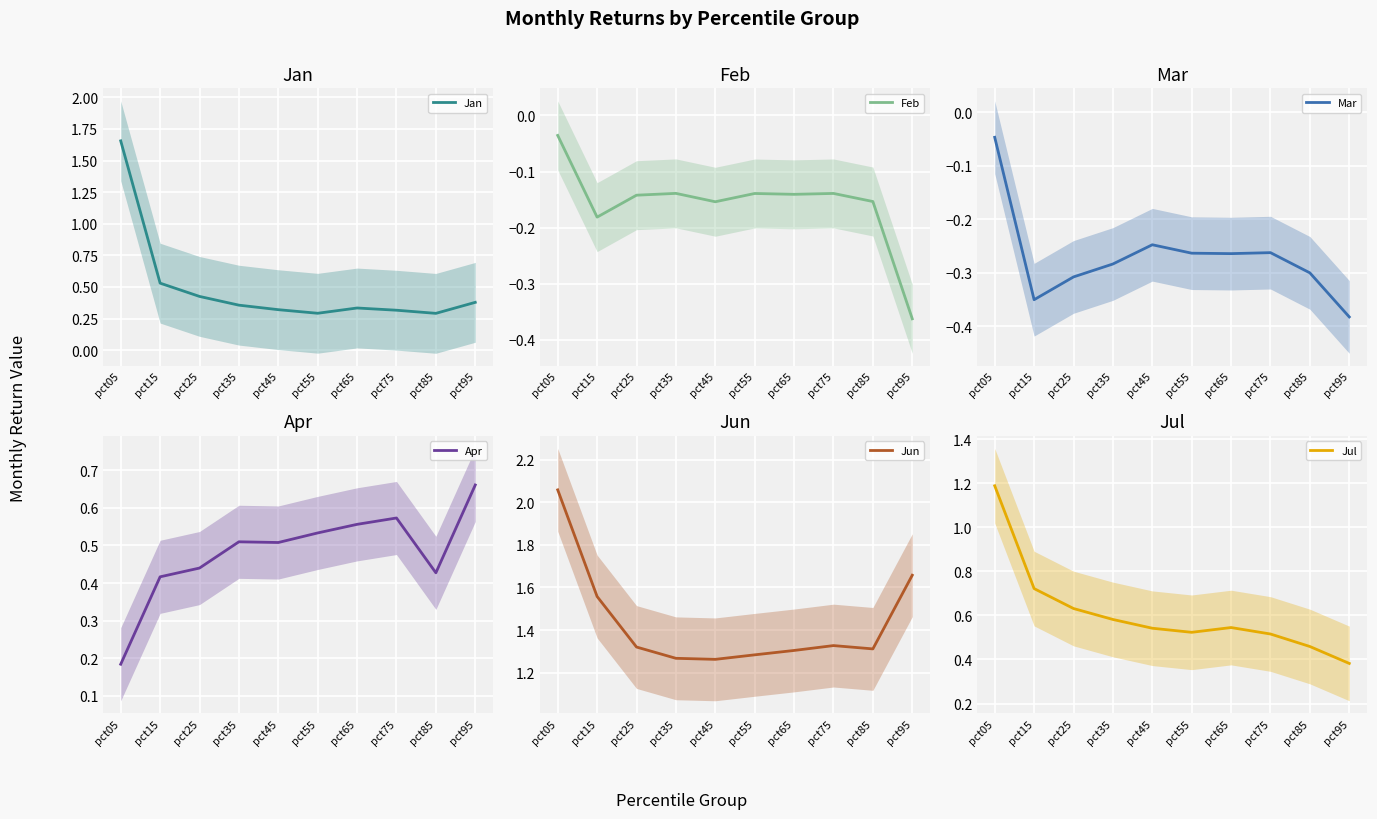

Is it true that Jan equals 0.6 at pct95?

False